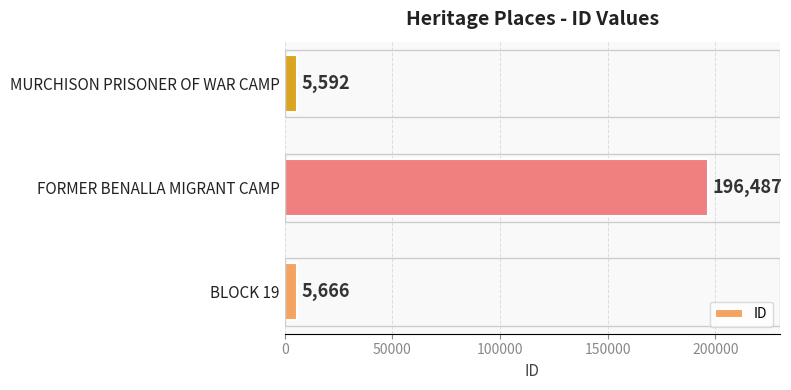

Reading bottom to top, extract all data points from this chart.

5666	196487	5592